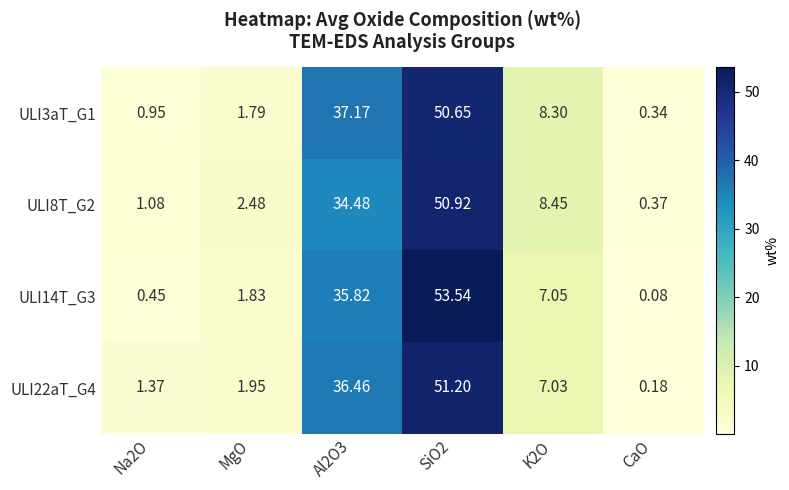

At which category does the chart reach its minimum across all series?

CaO